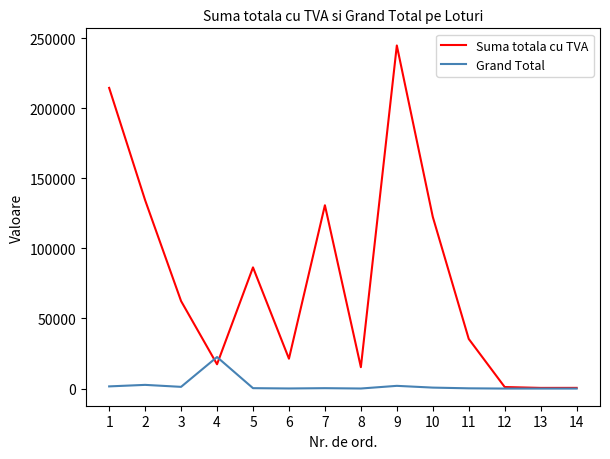

List the series in order of their overall mean, lowest first.

Grand Total, Suma totala cu TVA